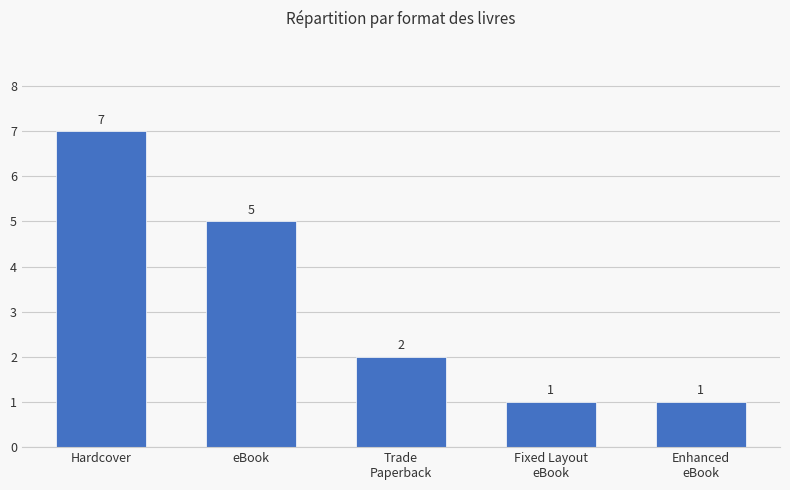

Between Enhanced
eBook and eBook, which is larger?

eBook